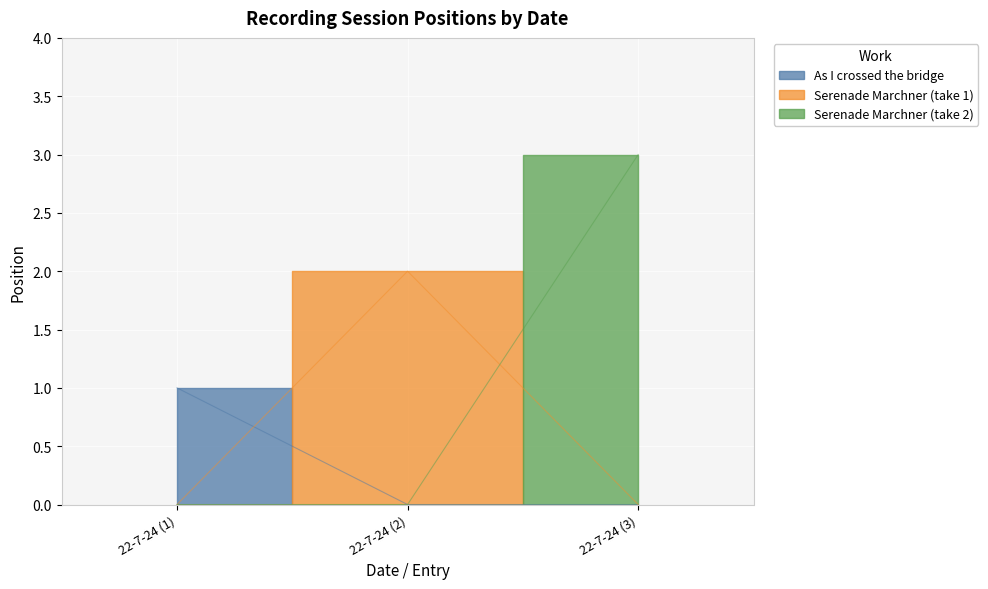

Reading right to left, transcribe all the data shown in this chart.

22-7-24 (3)=3	22-7-24 (2)=2	22-7-24 (1)=1